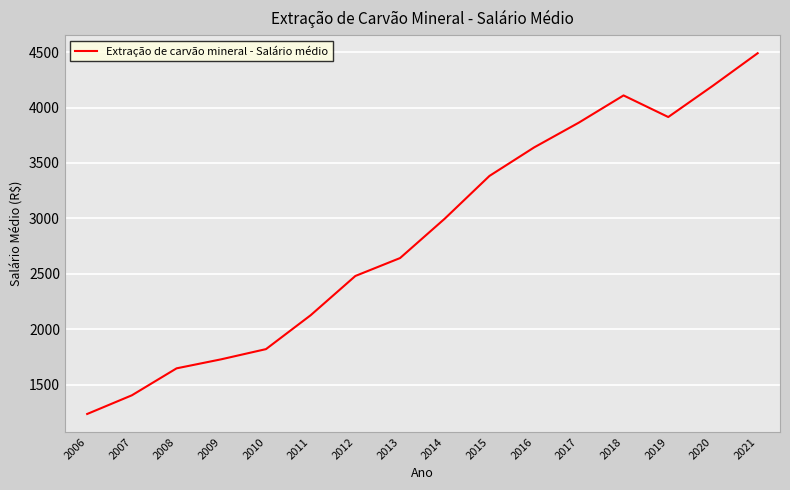

Does the chart have visible grid lines?

Yes